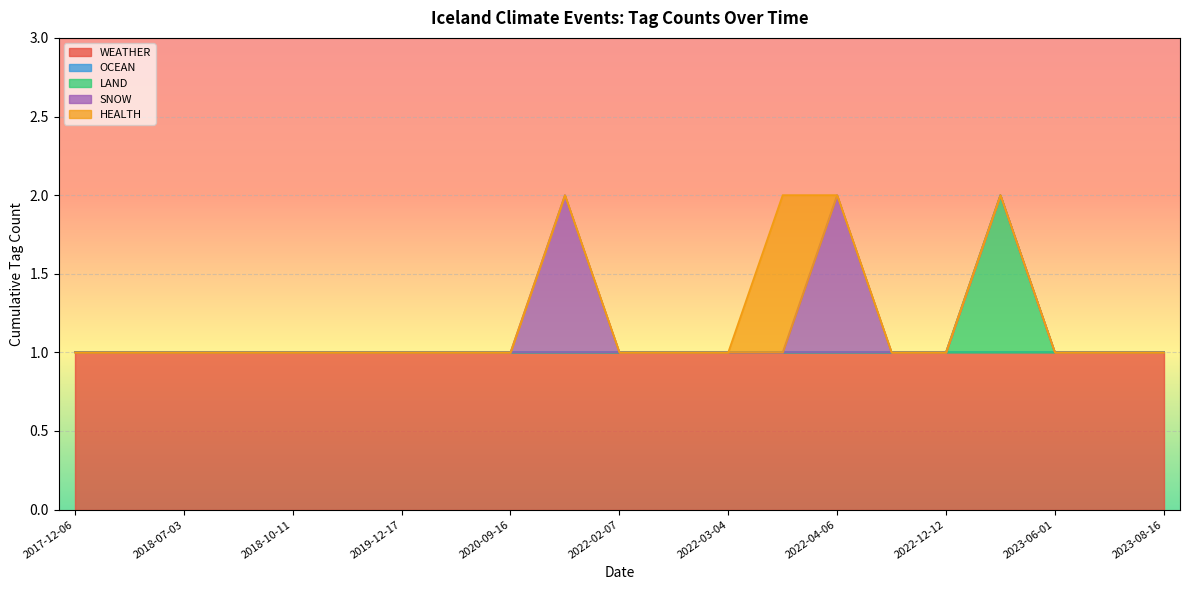

What is the label of the 18th point from the left?

2023-05-31